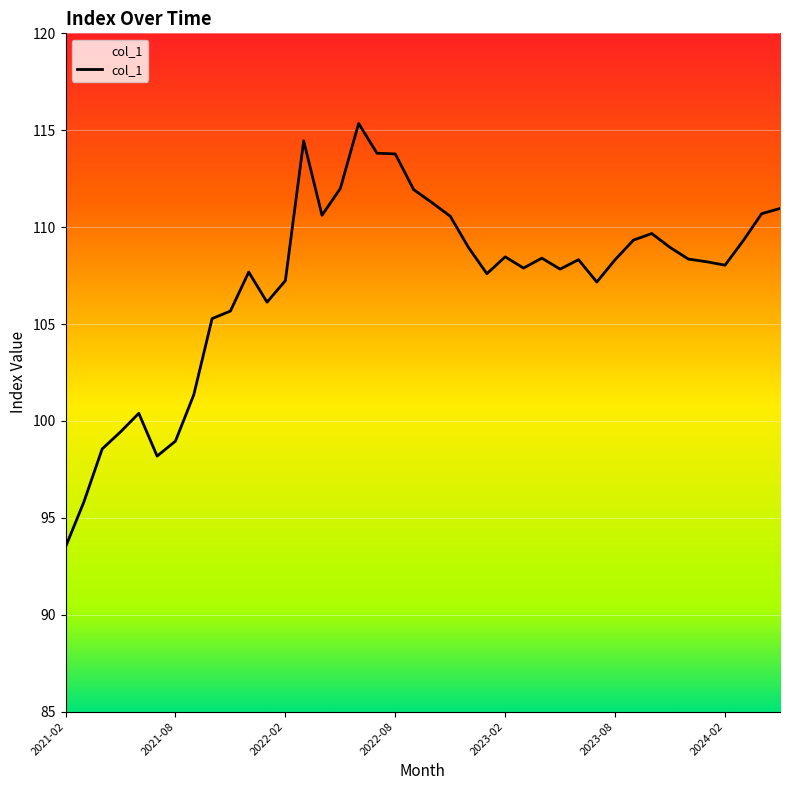

Count the number of data series in this chart.

1